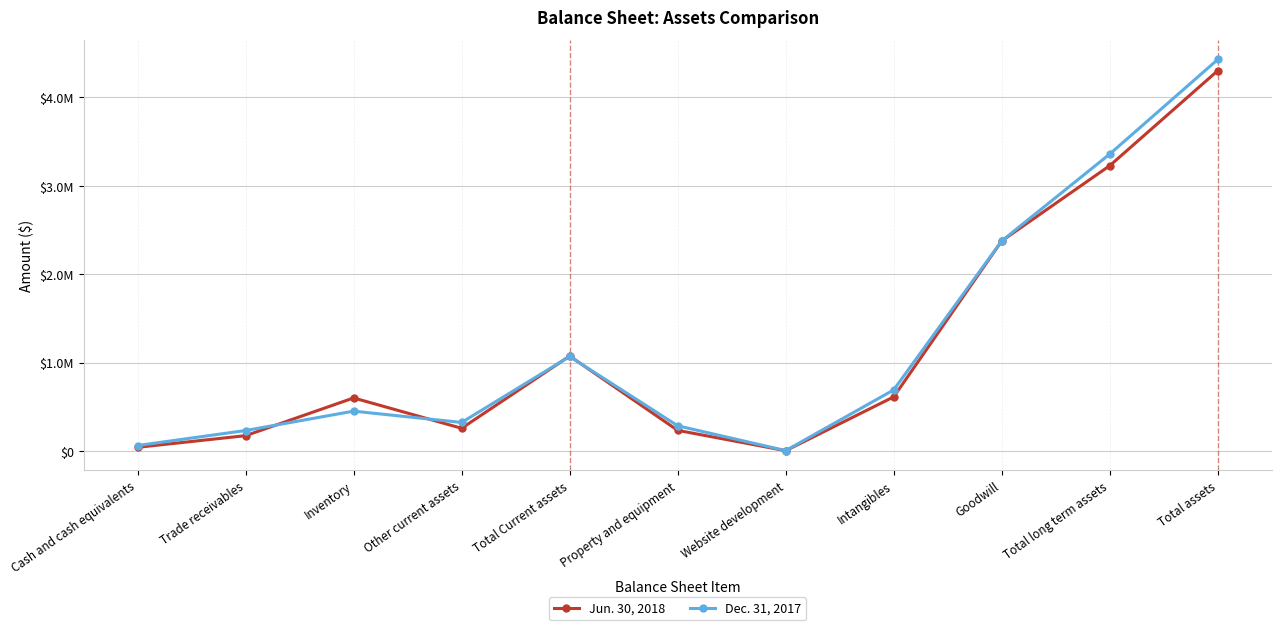

At which category does Jun. 30, 2018 reach its first local valley?

Other current assets